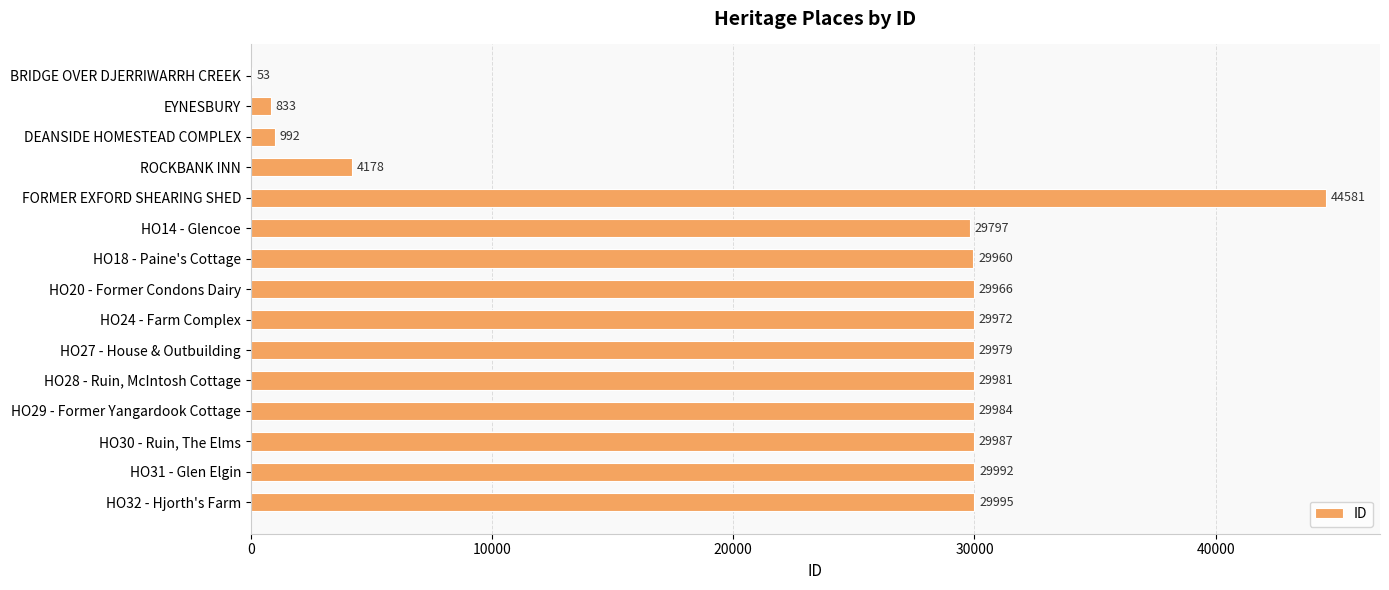

True or false: the data shows 29979 at HO27 - House & Outbuilding.

True